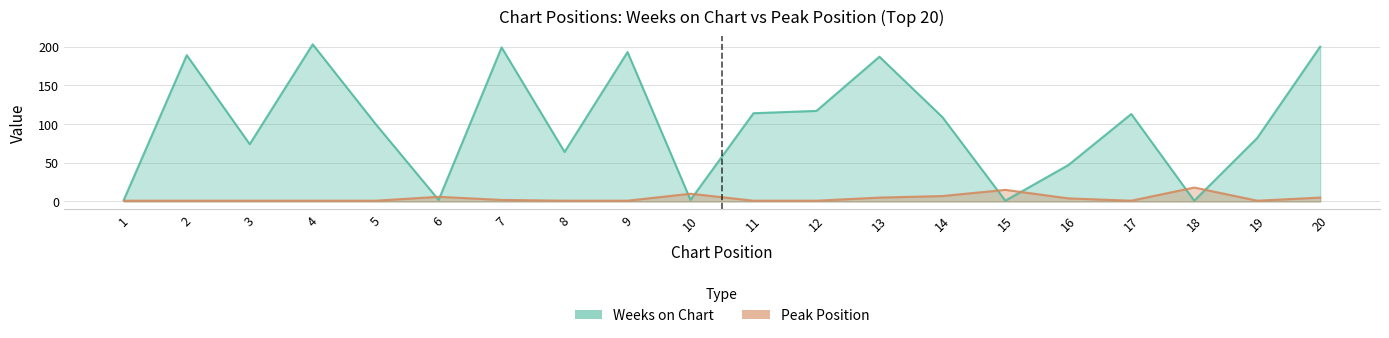

What is the sum of the Weeks on Chart values at 6 and 7?

201